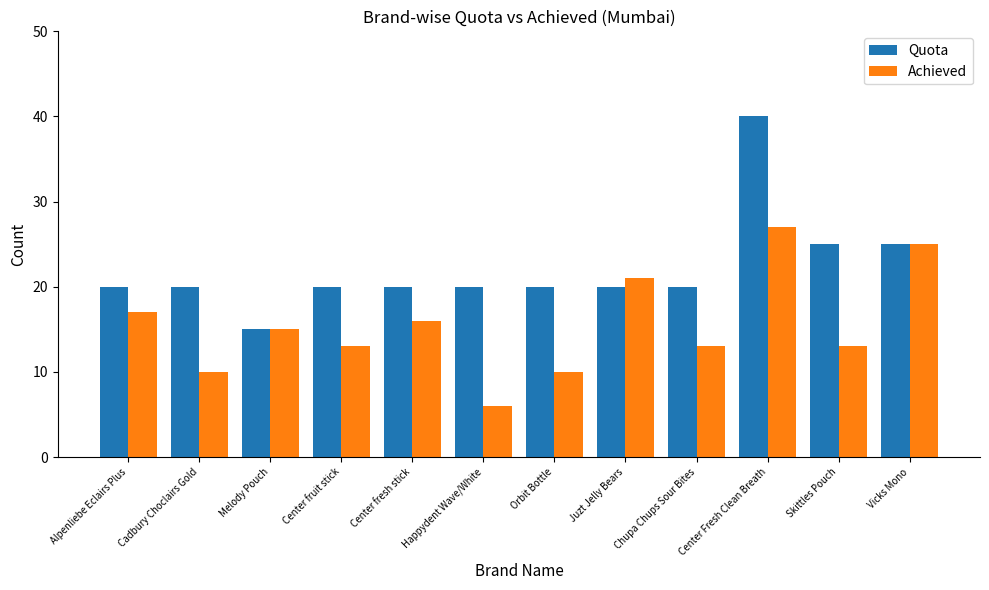

How many Quota values are between 20 and 25?

10